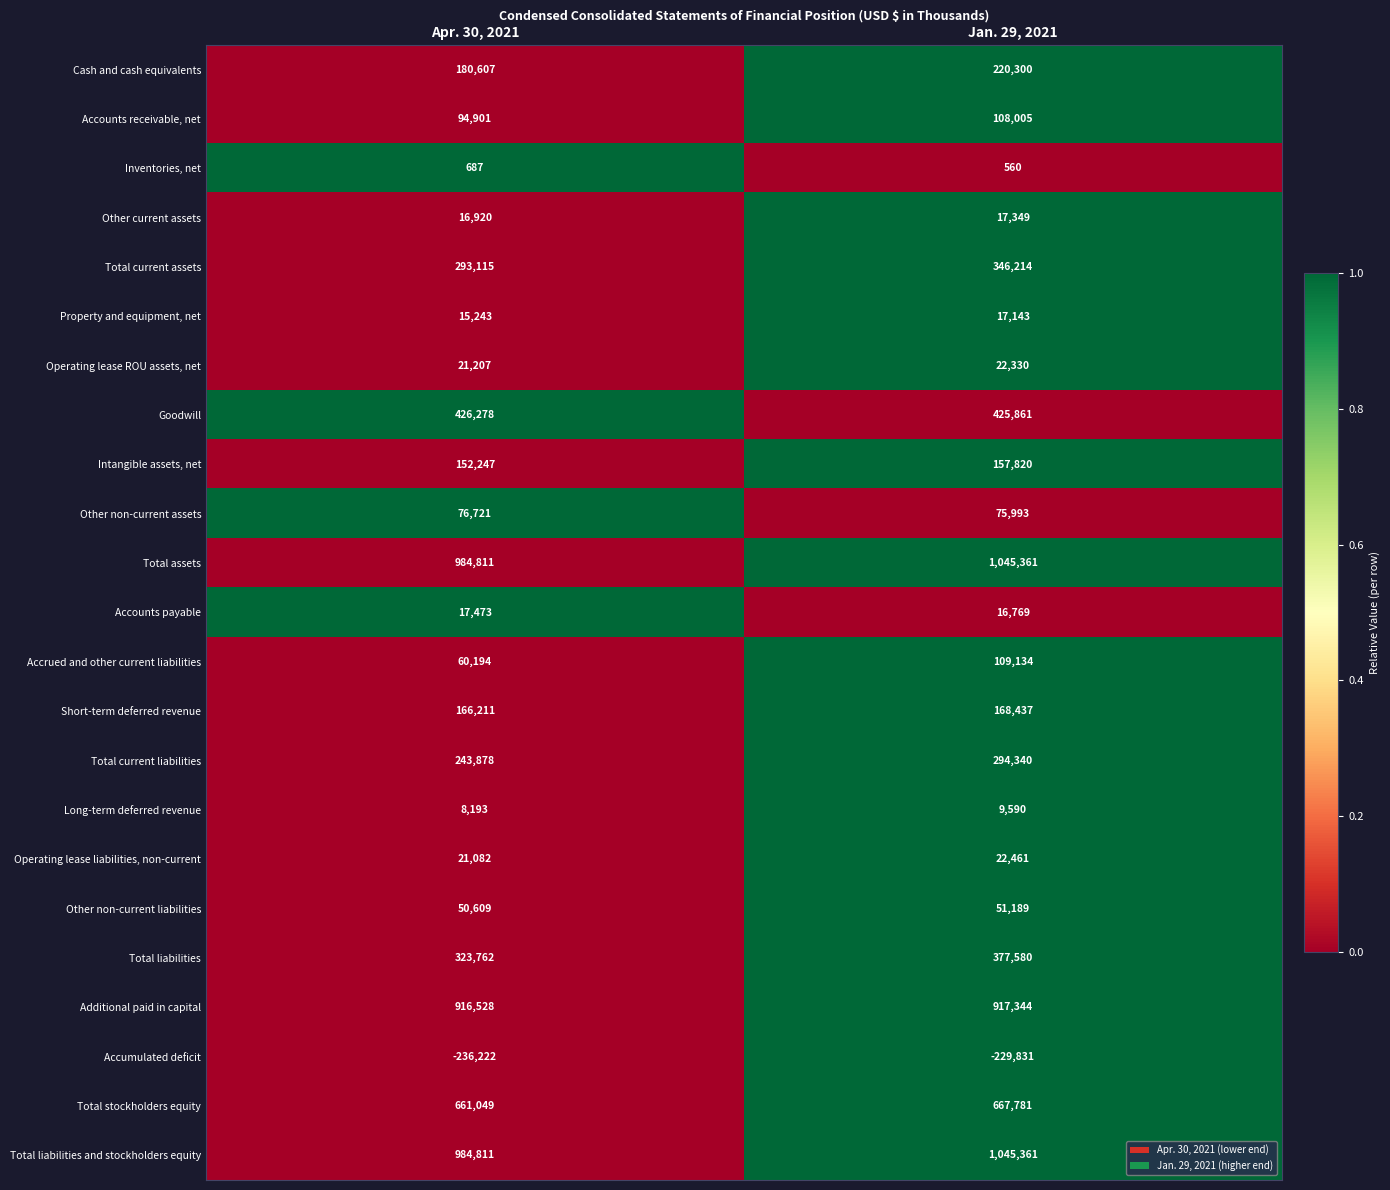

Rank the categories by Accumulated deficit value from highest to lowest.

Jan. 29, 2021, Apr. 30, 2021